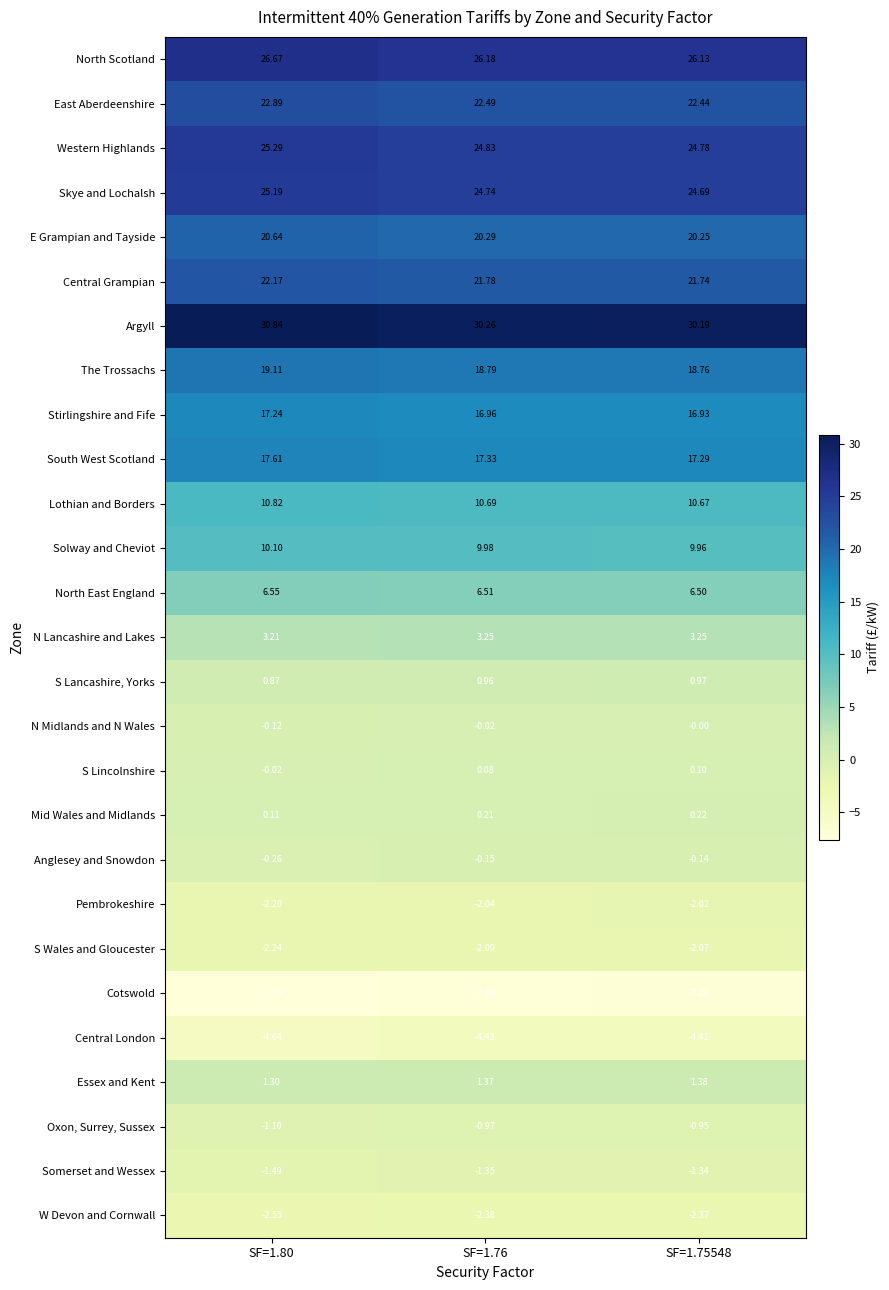

At which category is the sum across all series the highest?

SF=1.80